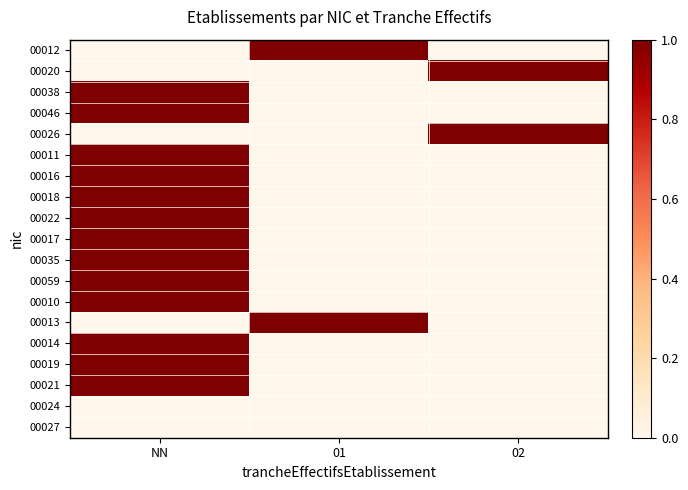

How many series are shown in this chart?

19